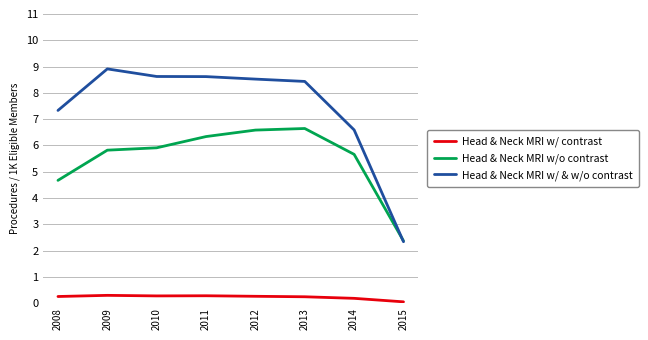

Which series has the largest range (max minus min)?

Head & Neck MRI w/ & w/o contrast